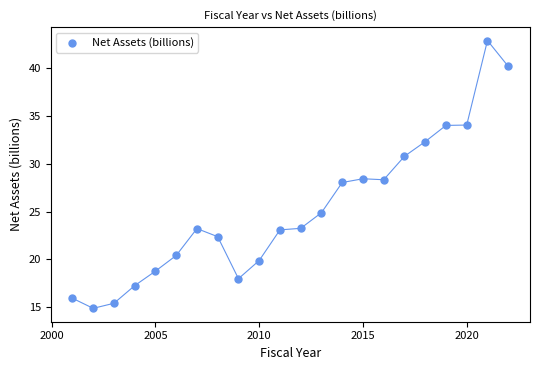

What is the range of X values (max minus min)?

21.0